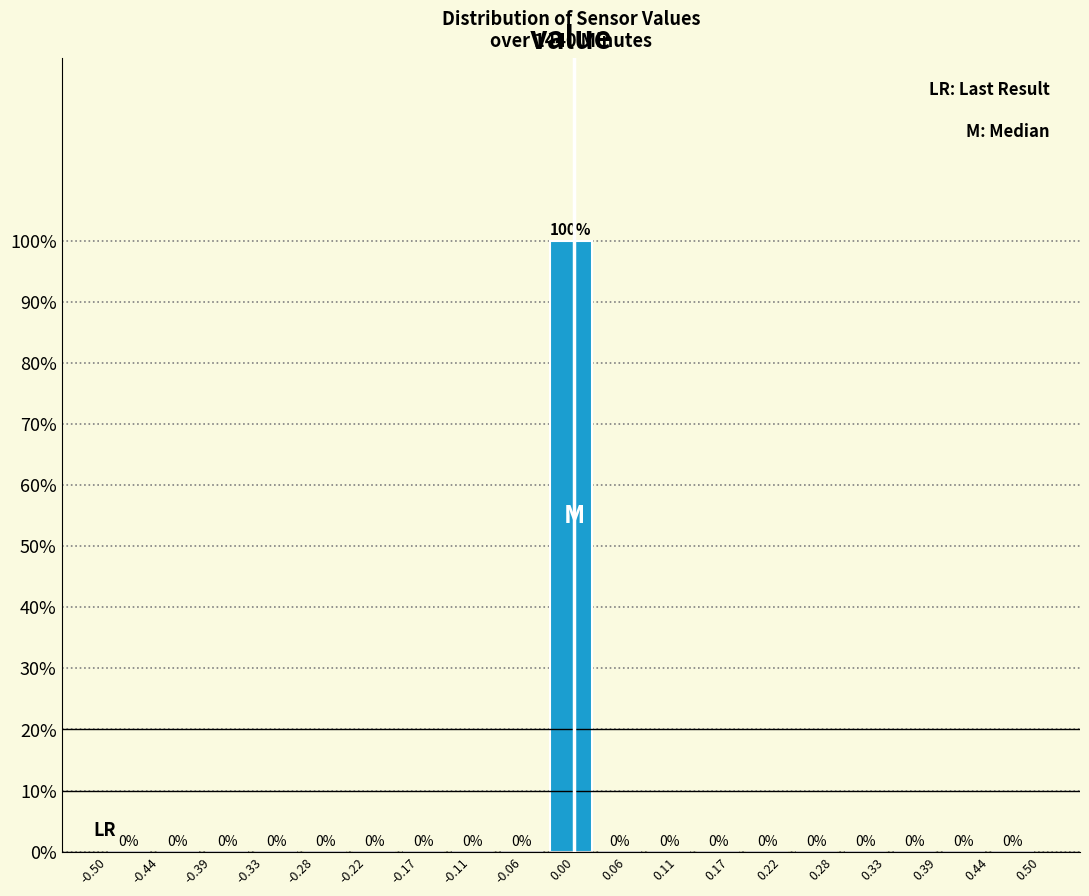

Reading left to right, transcribe this chart: for each bar, give the range it covers on the x-axis and its height. The bar edges are not printed on the chart, so give them approximately, as read against the axis.

-0.50 to -0.45: 0
-0.45 to -0.39: 0
-0.39 to -0.34: 0
-0.34 to -0.29: 0
-0.29 to -0.24: 0
-0.24 to -0.18: 0
-0.18 to -0.13: 0
-0.13 to -0.08: 0
-0.08 to -0.03: 0
-0.03 to 0.03: 100
0.03 to 0.08: 0
0.08 to 0.13: 0
0.13 to 0.18: 0
0.18 to 0.24: 0
0.24 to 0.29: 0
0.29 to 0.34: 0
0.34 to 0.39: 0
0.39 to 0.45: 0
0.45 to 0.50: 0